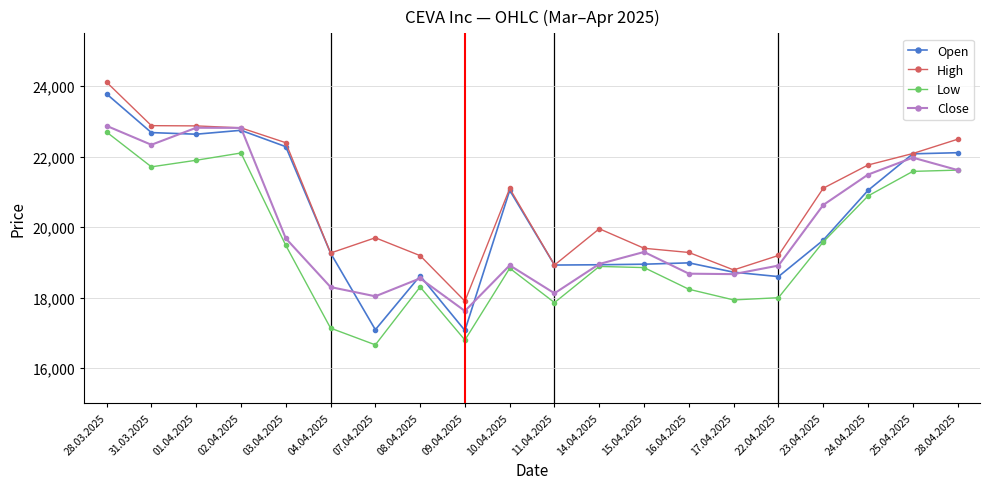

After their last crossing, which series has the higher values: Open or Close?

Open